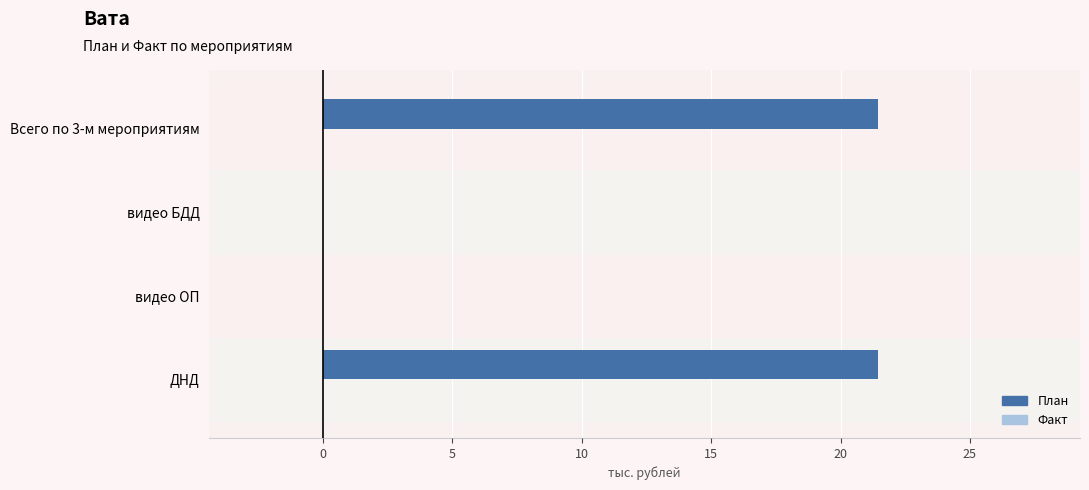

Which has a higher value, ДНД or видео ОП?

ДНД